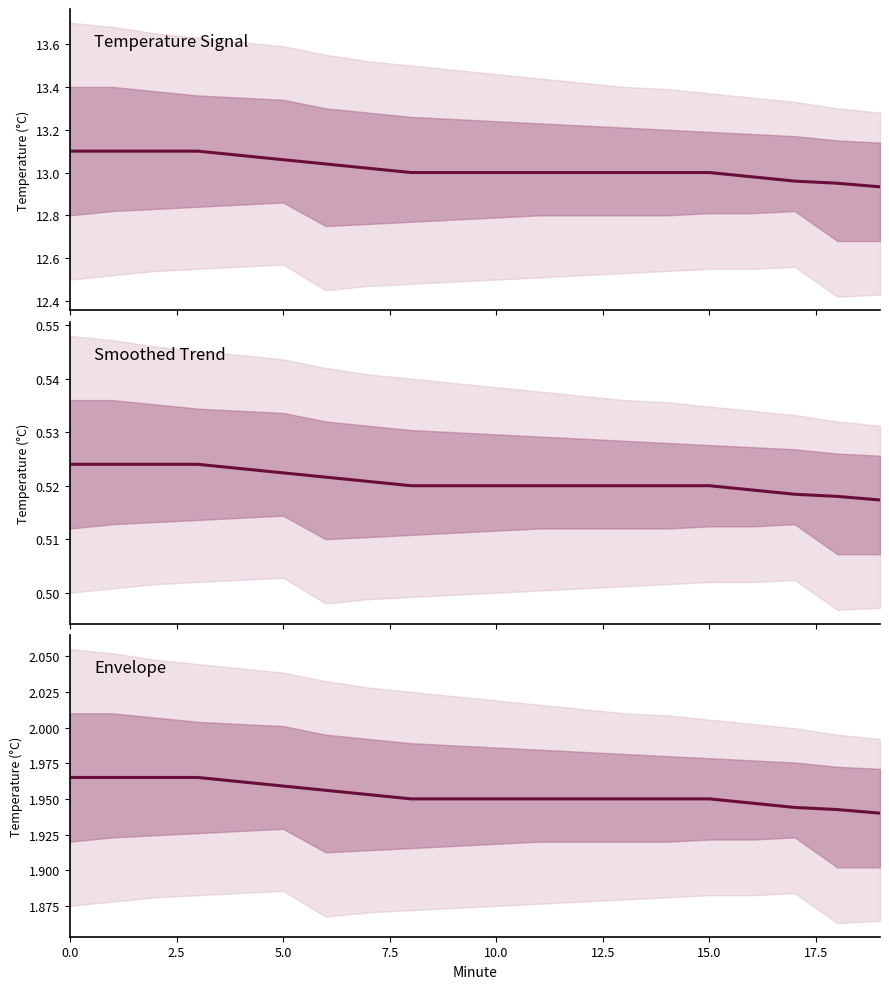

What is the value of the 11th point from the left?

1.9